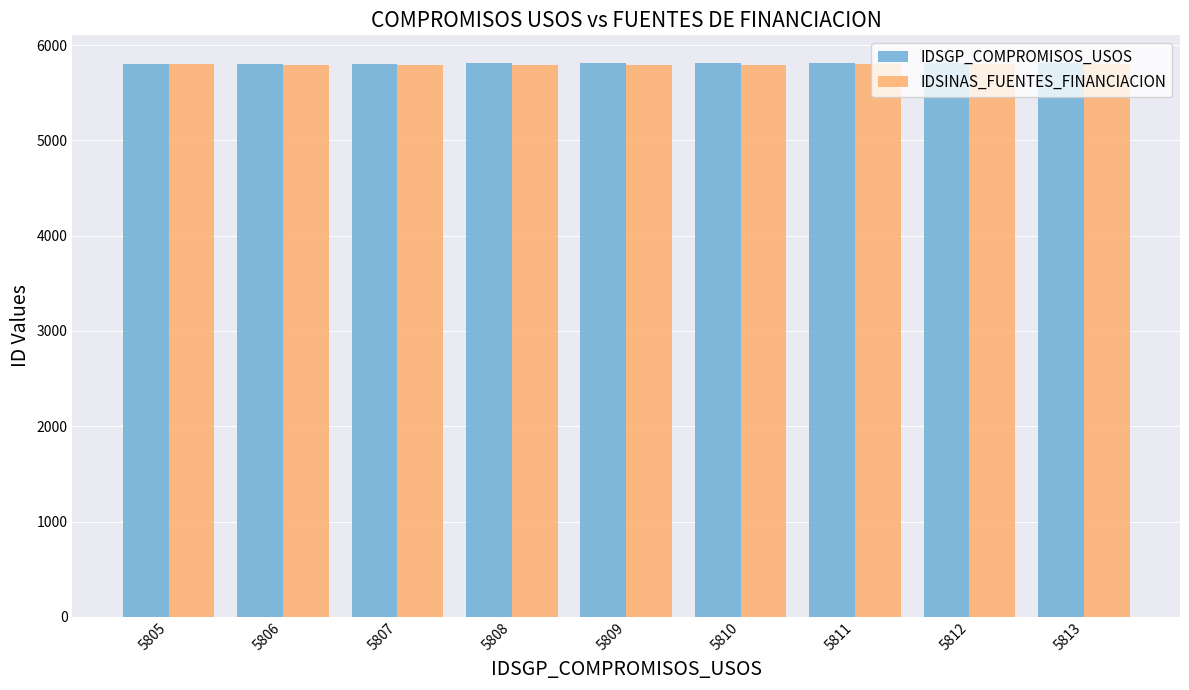

The IDSINAS_FUENTES_FINANCIACION series shows 8661 at 5811. True or false?

False